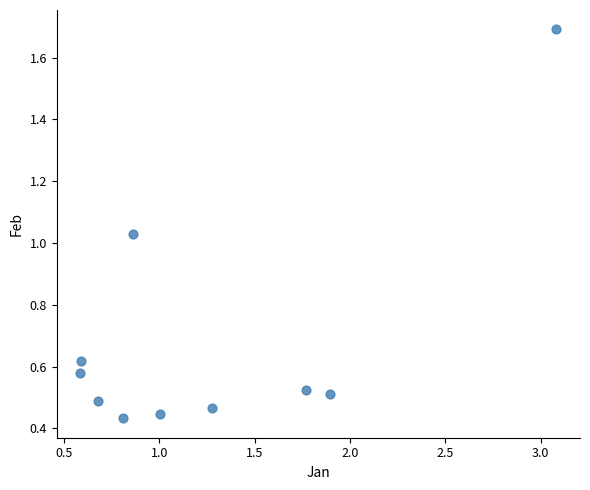

What is the average X value?

1.3